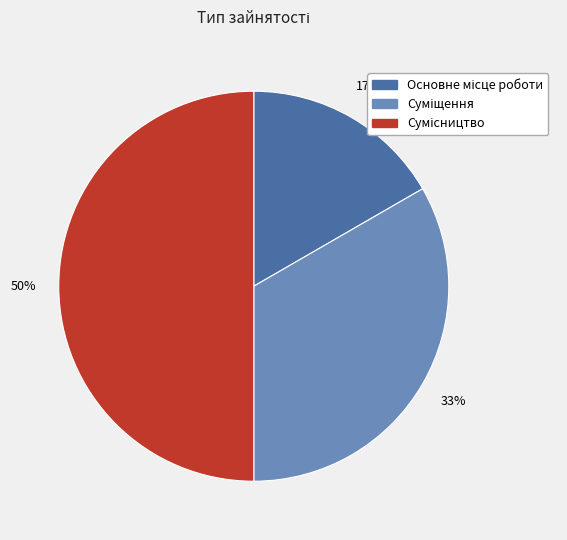

To the nearest percent, what is the average slice percentage?

33%